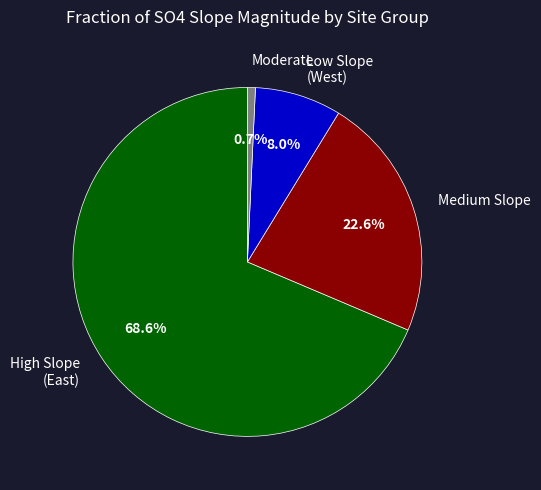

Is there a majority slice in this chart?

Yes